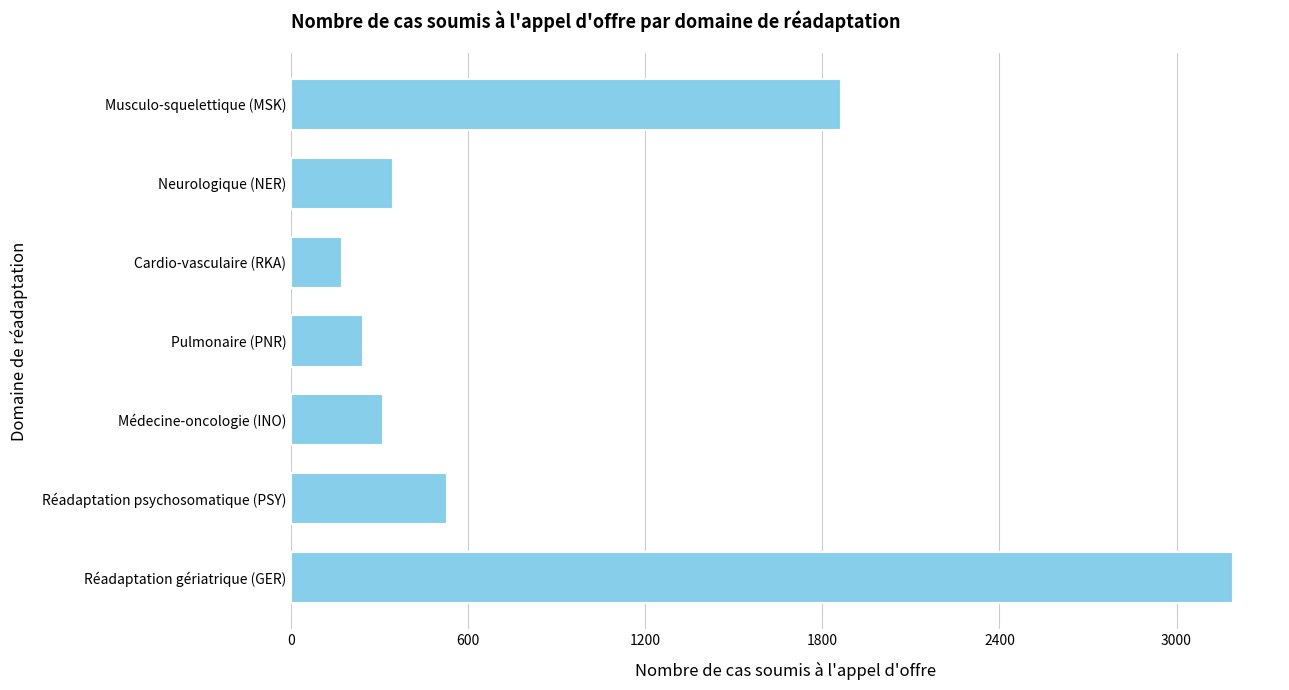

Are the bars horizontal?

Yes